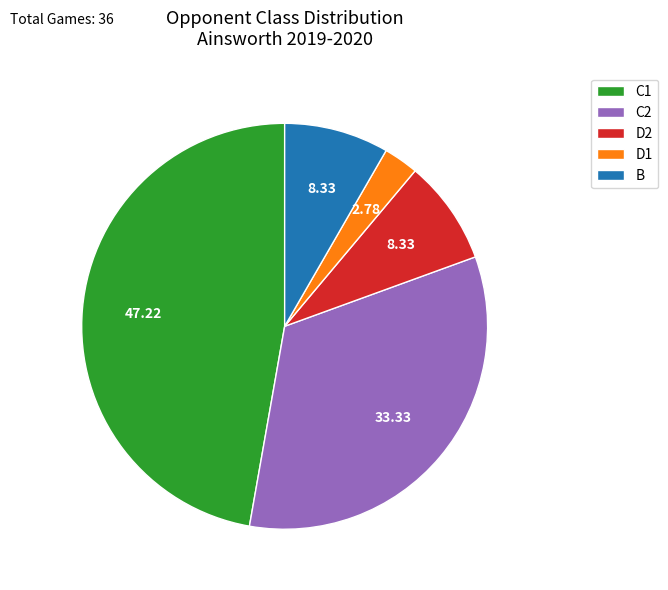

Which has a higher value, D2 or C1?

C1